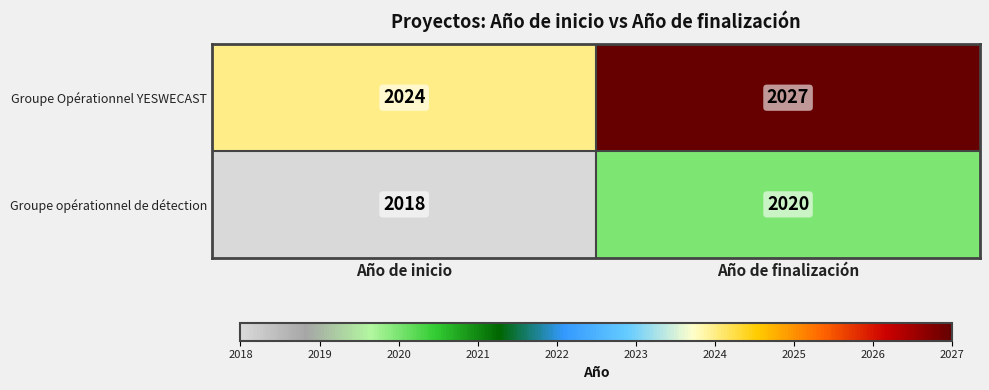

List the series in order of their overall mean, lowest first.

Groupe opérationnel de détection, Groupe Opérationnel YESWECAST